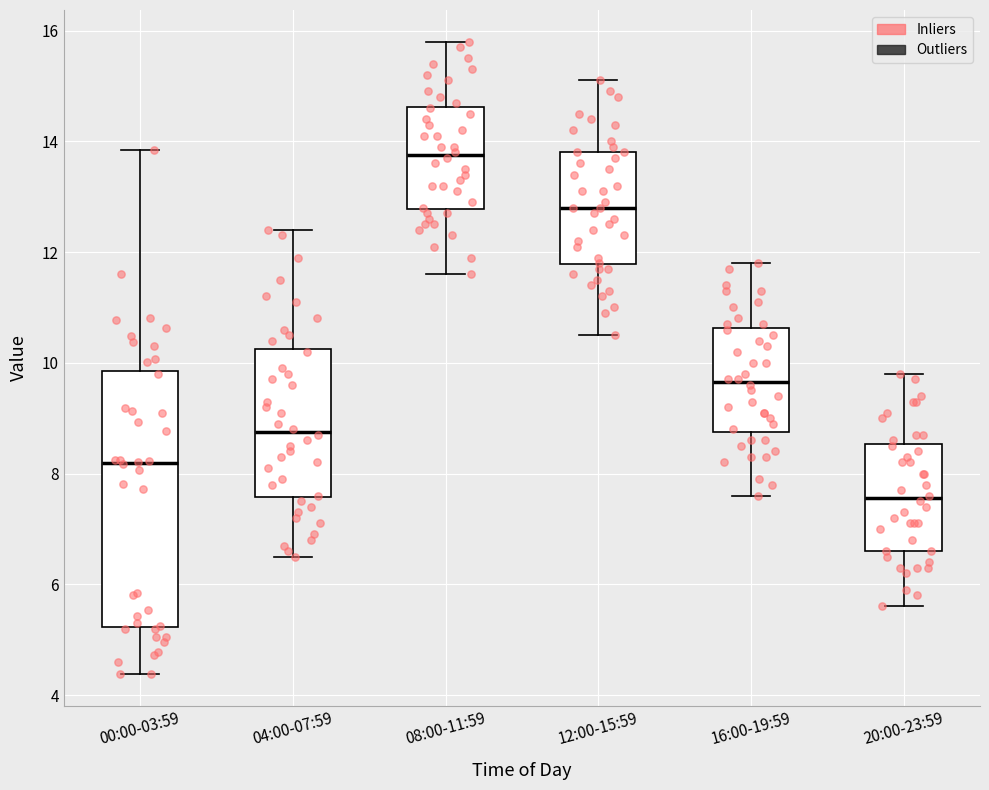

Where does the median line of the box for 12:00-15:59 sit on the y-axis? The values are not printed on the chart, so give them approximately, as read against the axis.

12.8